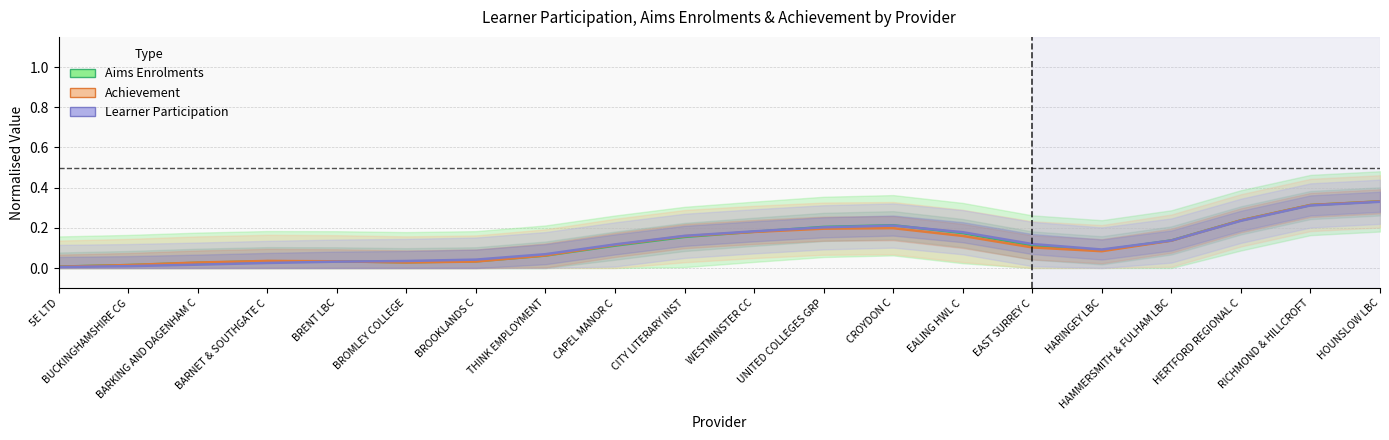

True or false: Aims Enrolments has more than 0 interior local peaks.

True